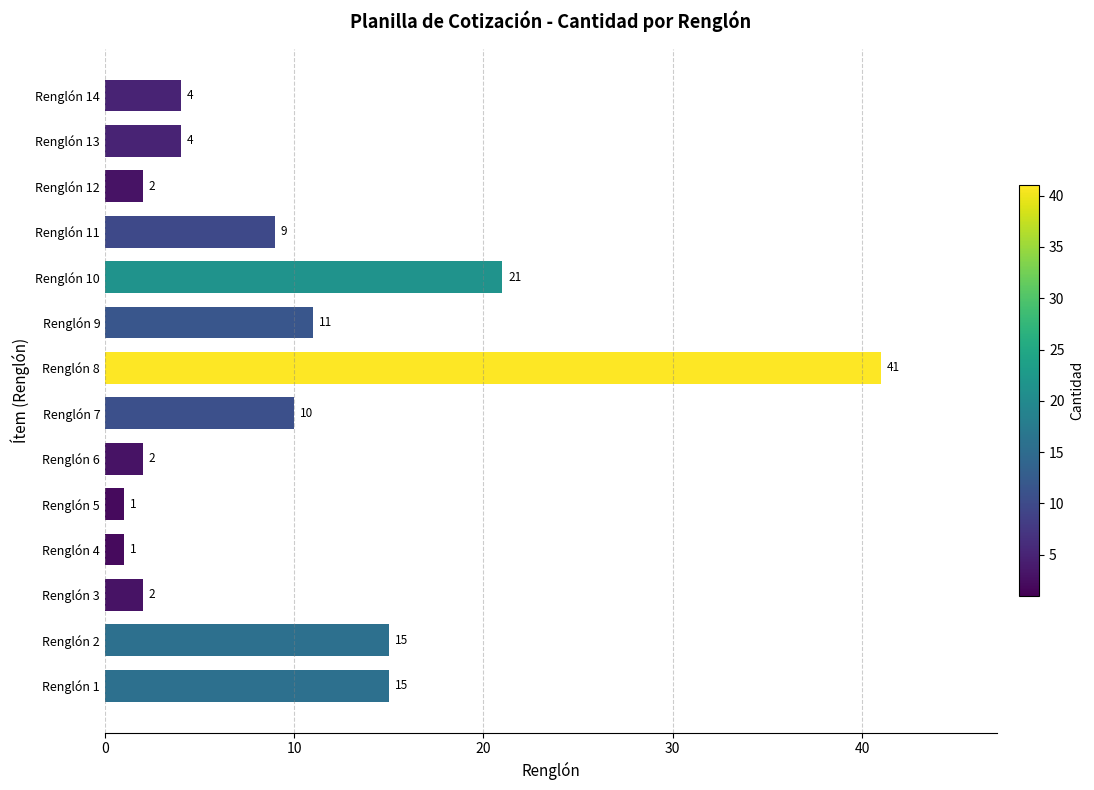

The chart shows a value of 2 at Renglón 11. True or false?

False